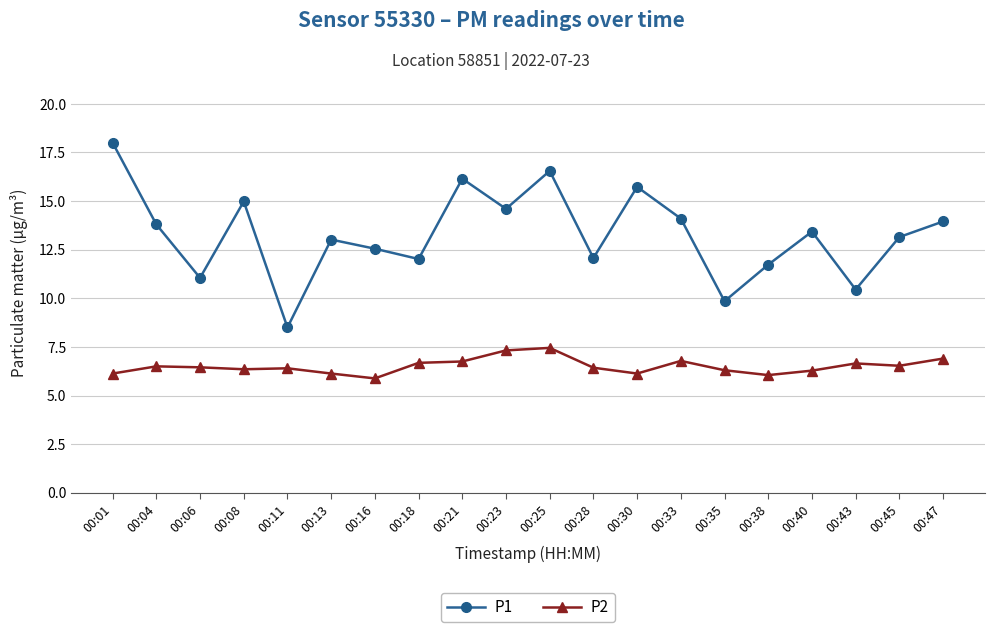

What is the minimum value shown in the chart?

5.9